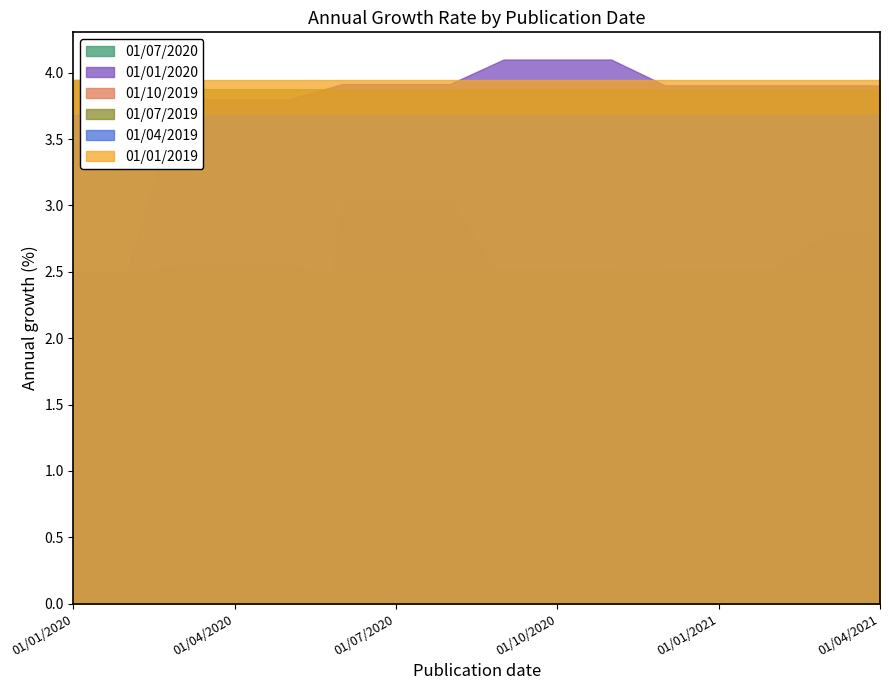

What are all the series names shown in the legend?

01/01/2019, 01/04/2019, 01/07/2019, 01/10/2019, 01/01/2020, 01/07/2020